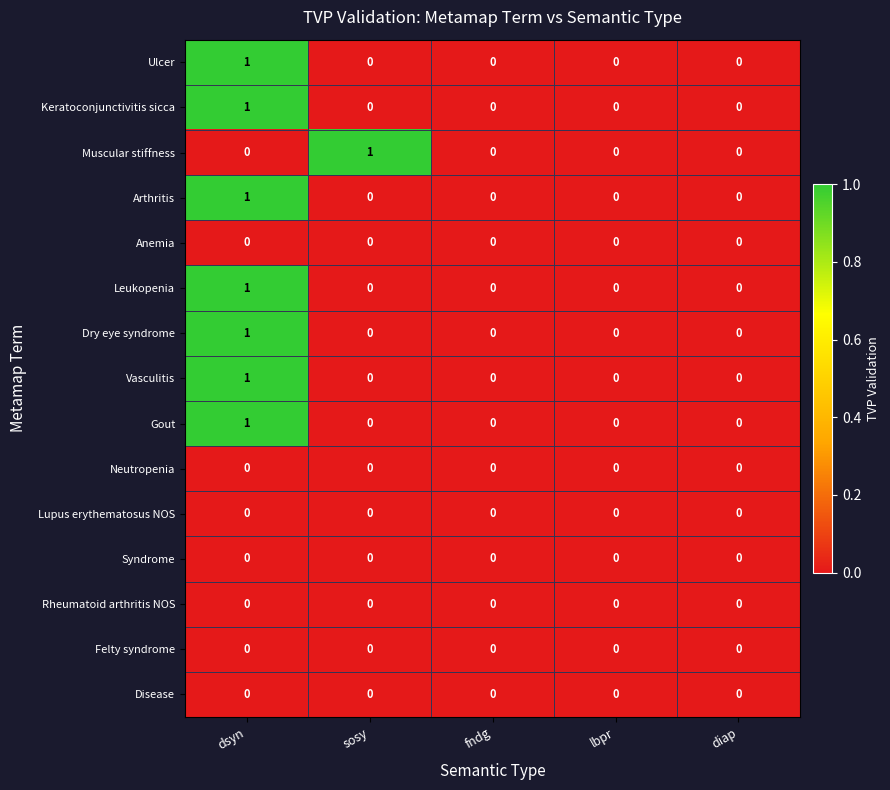

At which category is the sum across all series the highest?

dsyn